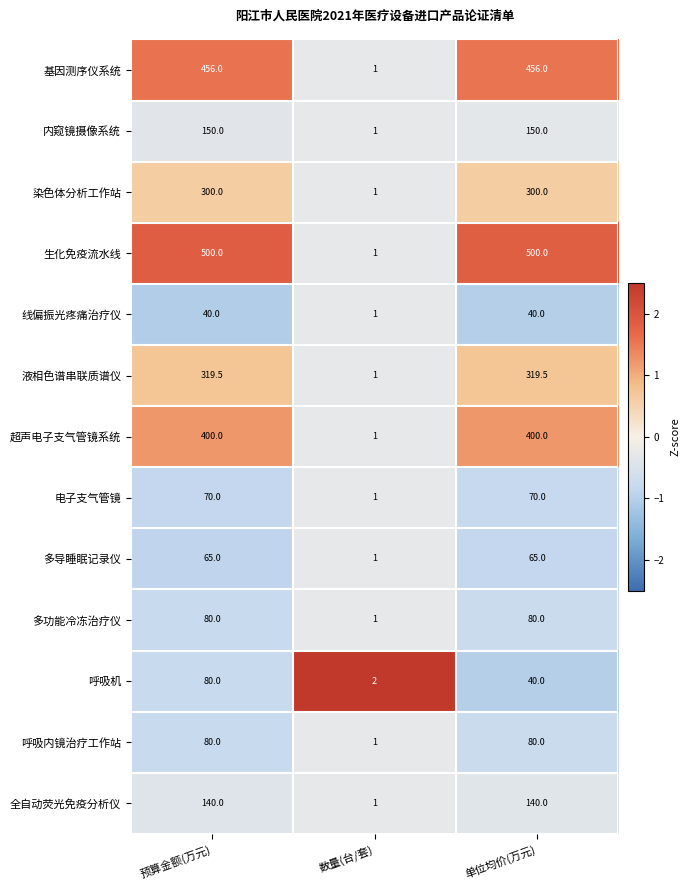

At which label is 呼吸内镜治疗工作站 closest to 40?

数量(台/套)